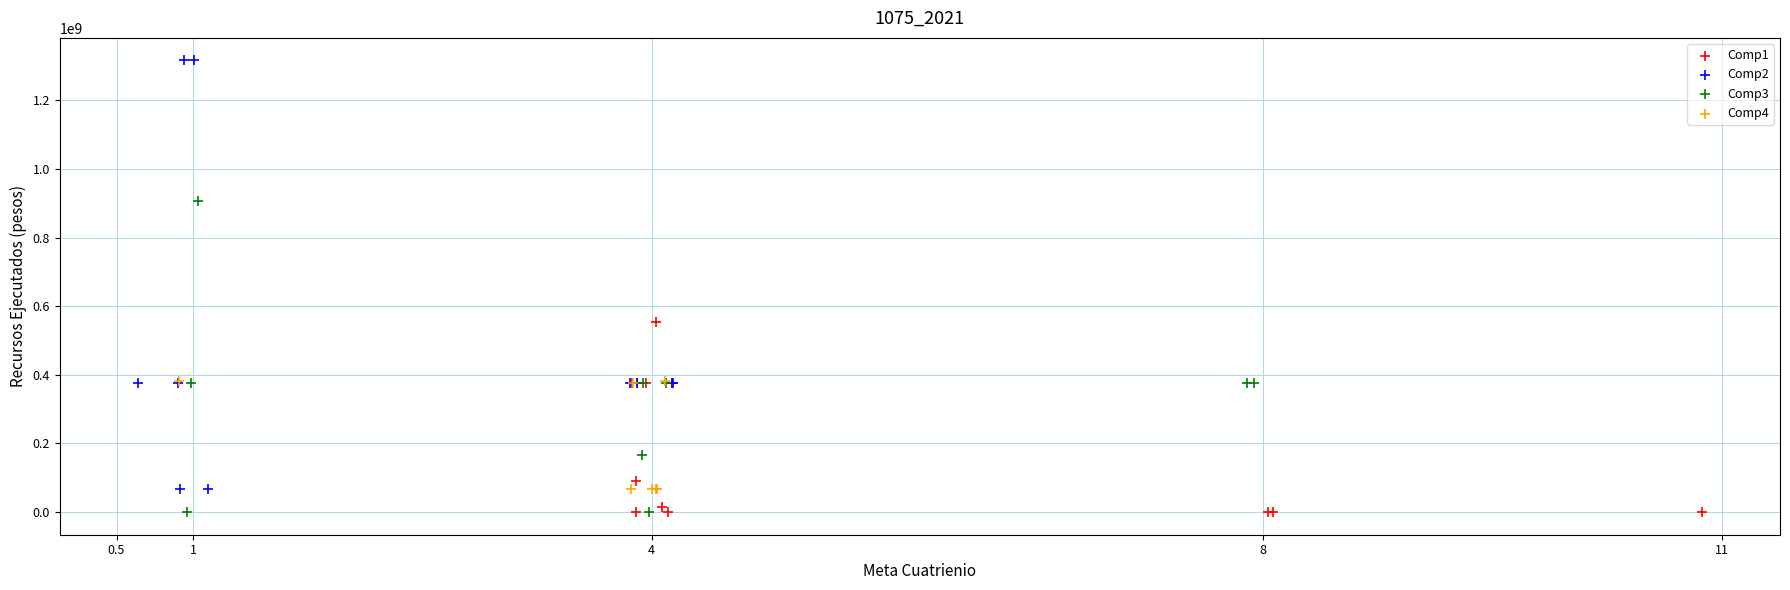

Which series reaches the maximum Y coordinate?

Comp2